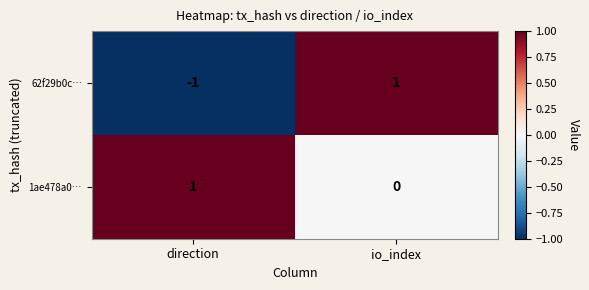

Count the number of data series in this chart.

2